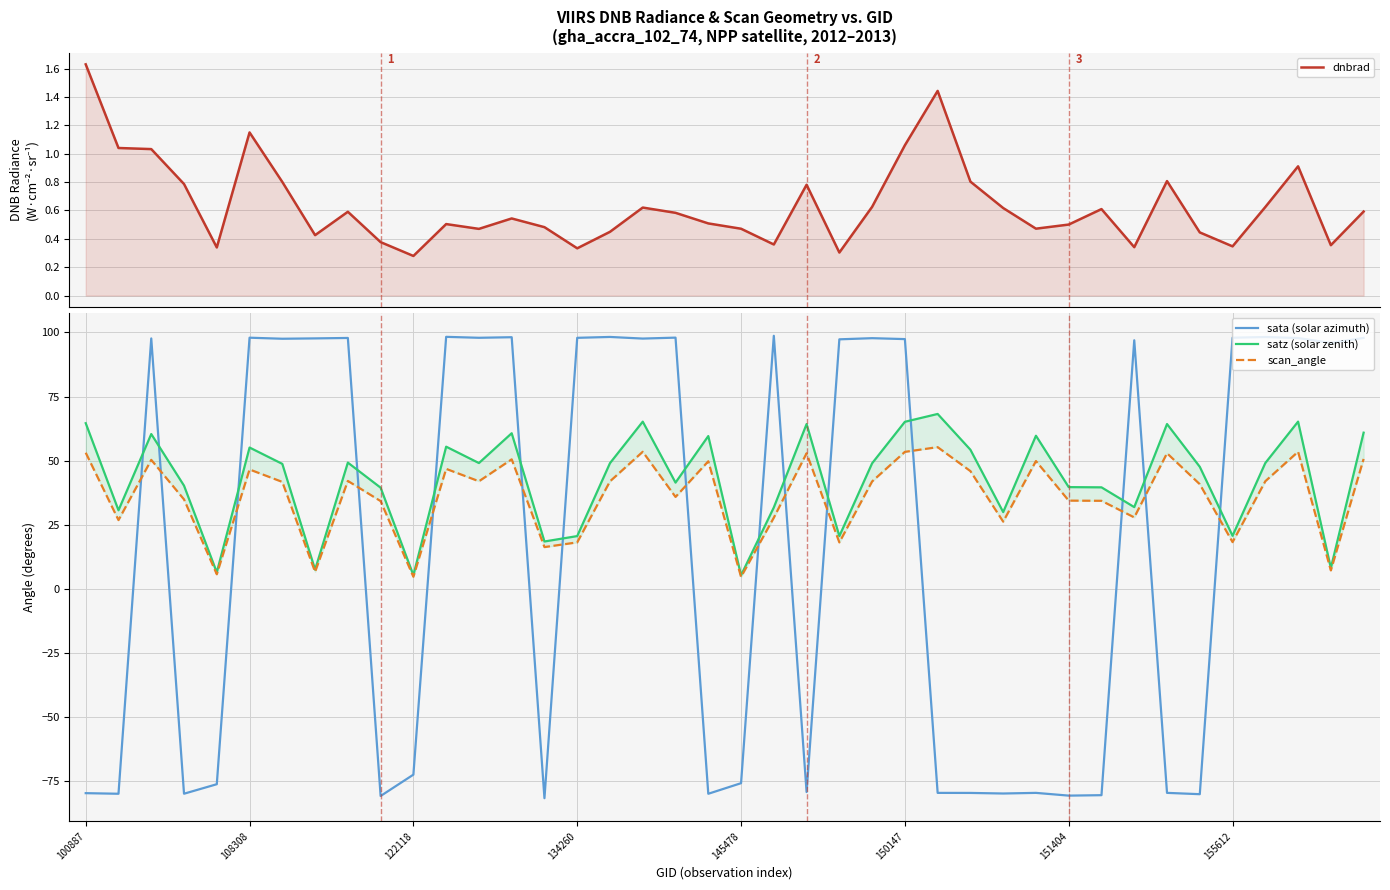

What is the total value across all series at 27?

21.3